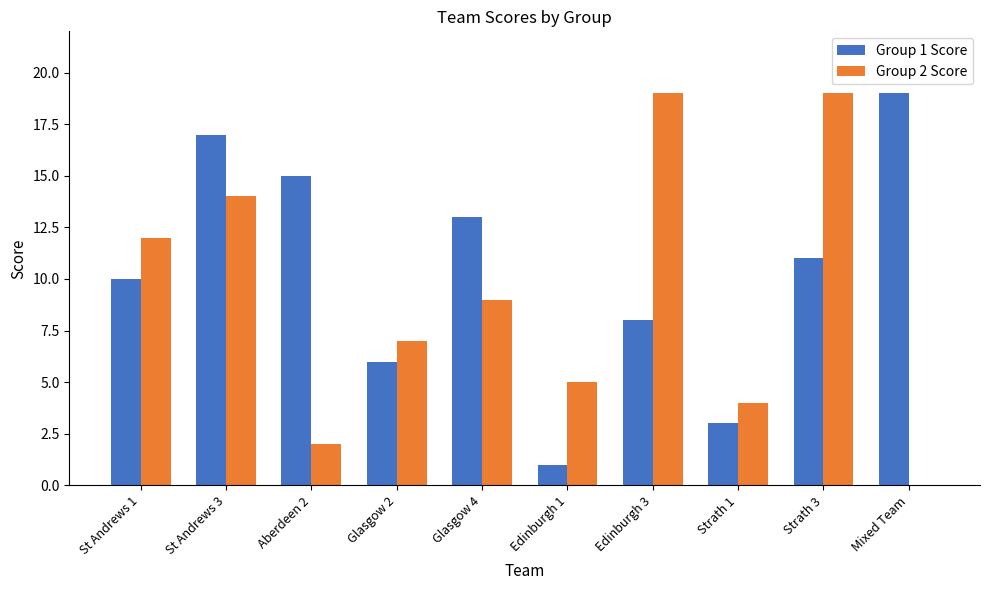

How many series are shown in this chart?

2